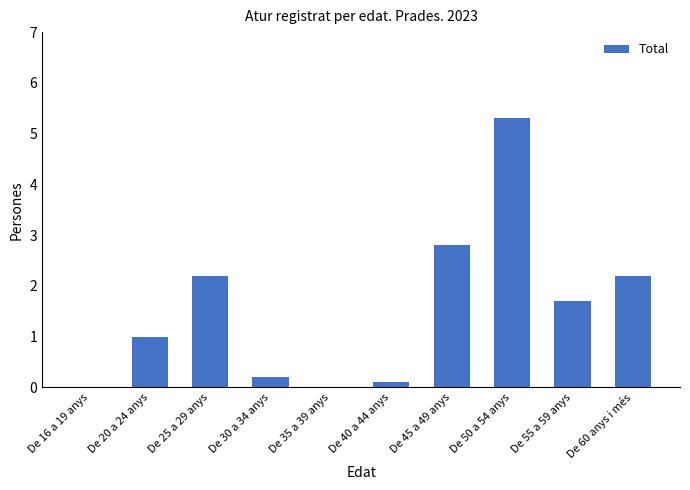

The value at De 30 a 34 anys is 0.2. True or false?

True